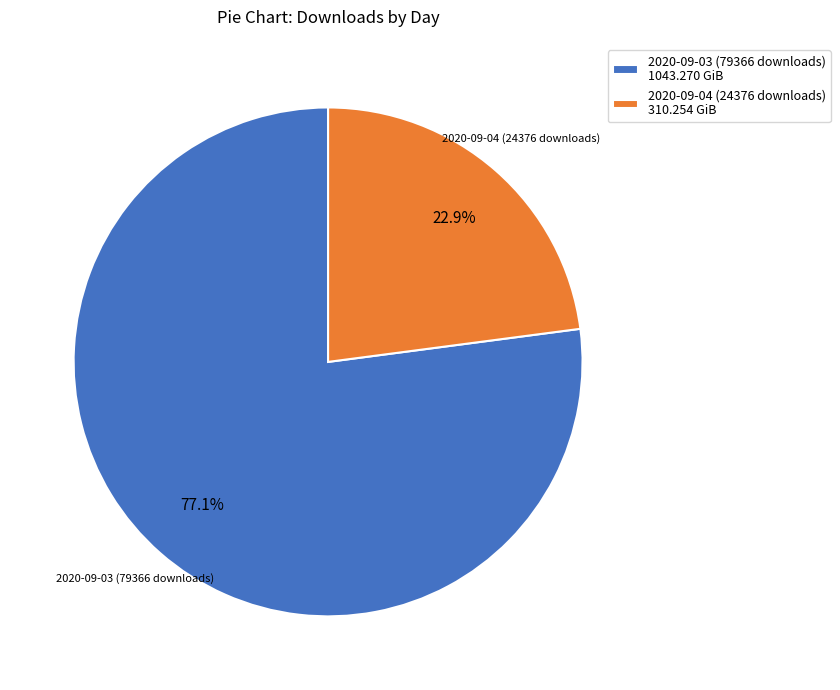

Is it true that 2020-09-03 (79366 downloads) is 77% of the pie?

True